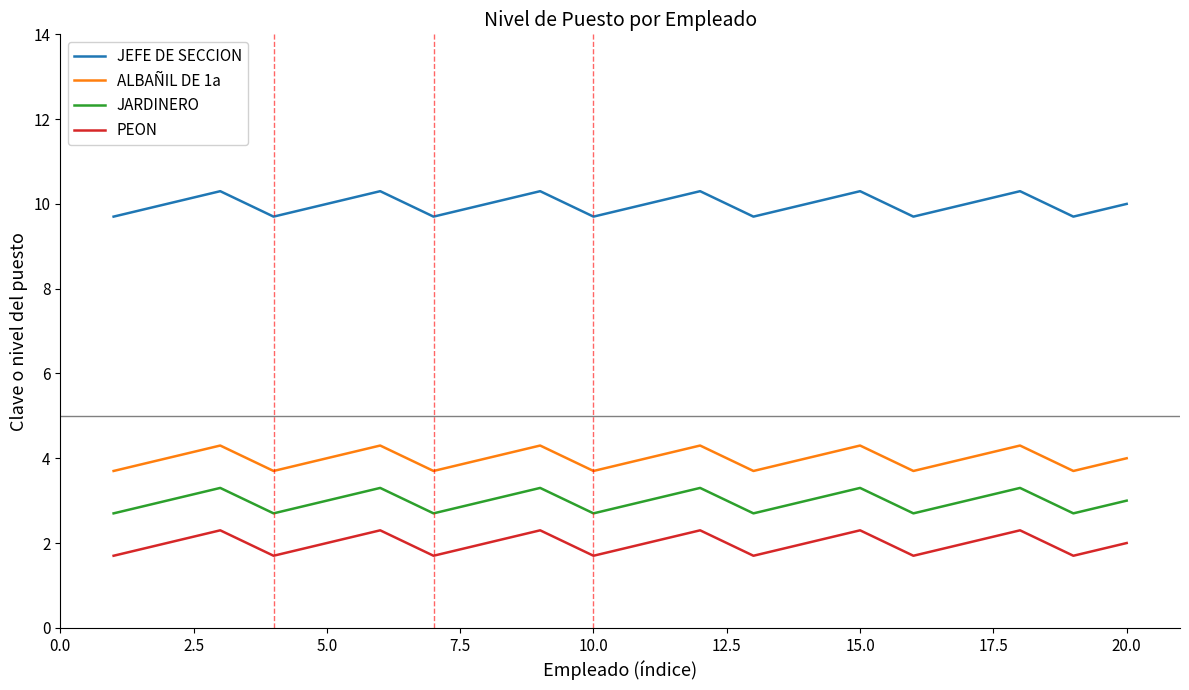

What is the difference between the maximum and minimum values in the JEFE DE SECCION series?

0.6